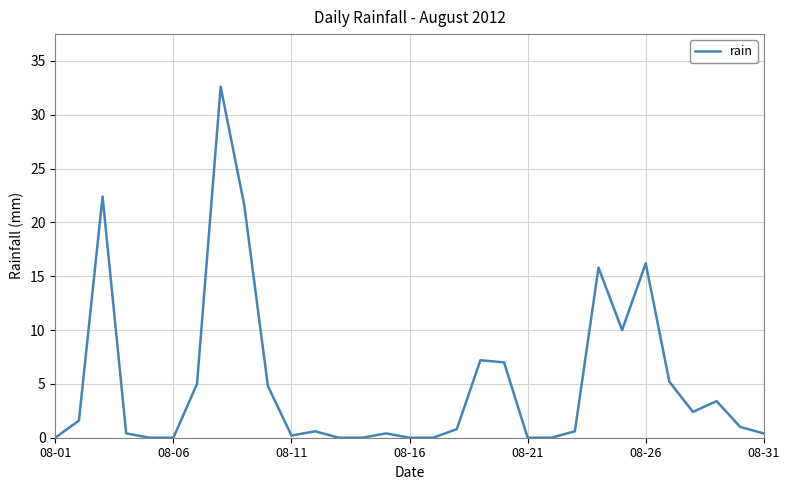

What is the maximum value shown in the chart?

32.6